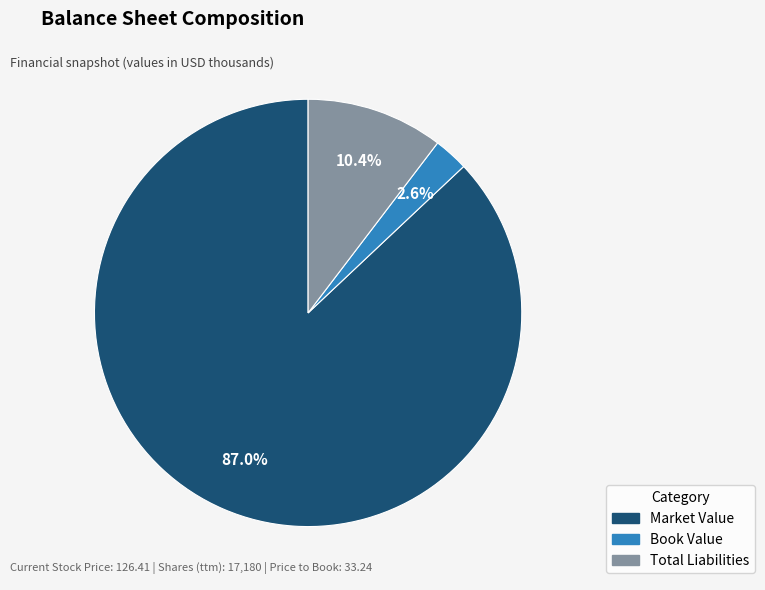

The Book Value slice represents 3% of the pie. True or false?

True